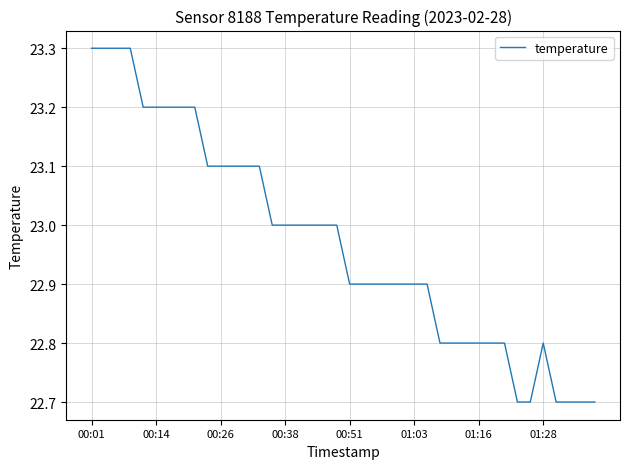

What is the minimum value shown in the chart?

22.7